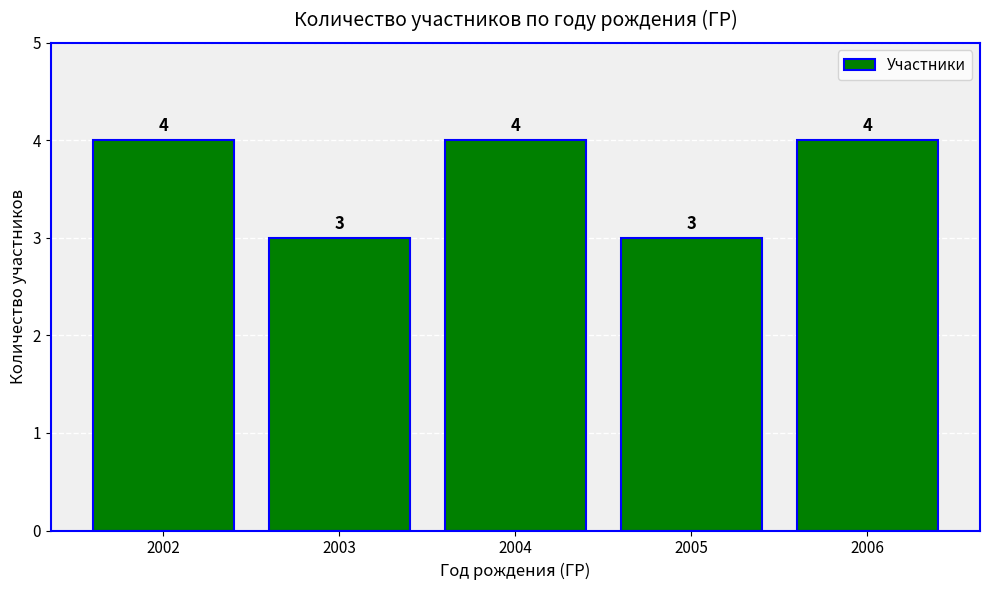

How many values are below 4?

2